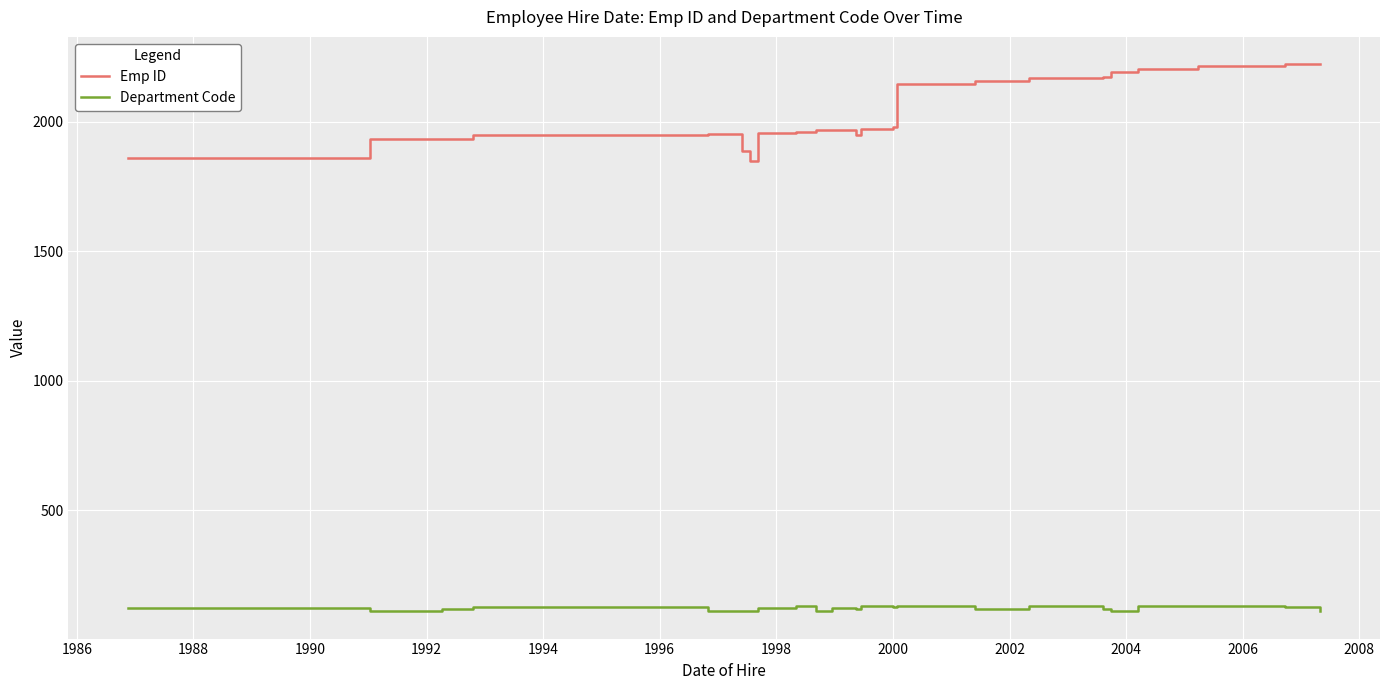

Rank the series by their average value, from highest to lowest.

Emp ID, Department Code